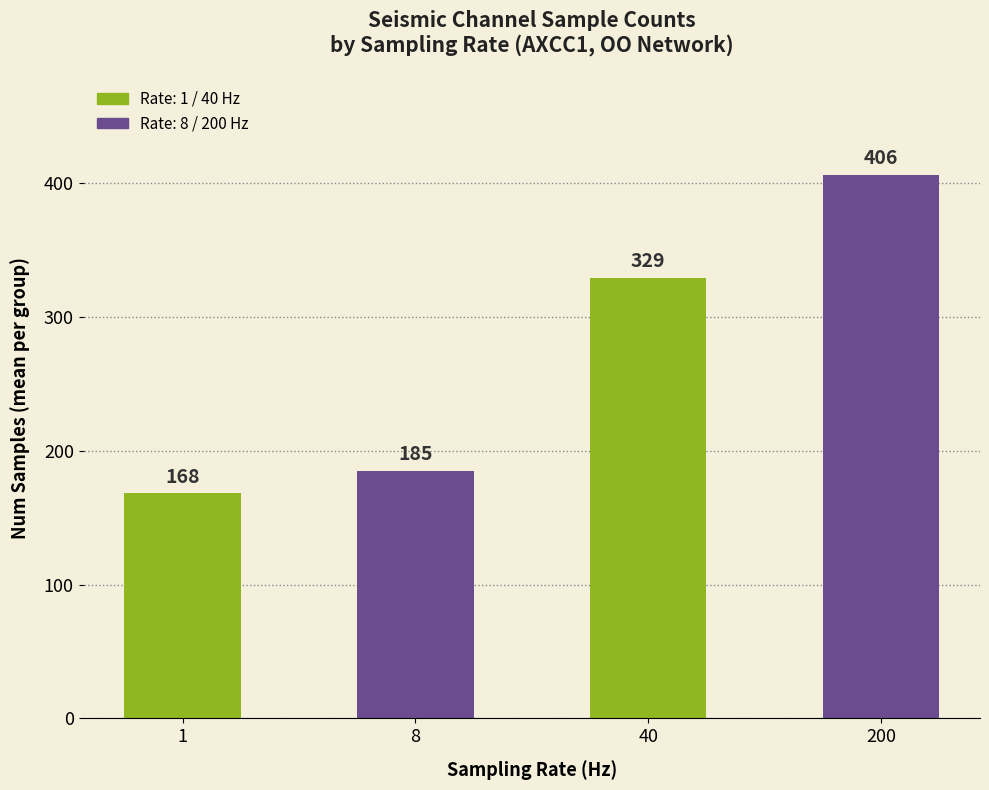

List the labels in order of value, smallest first.

1, 8, 40, 200